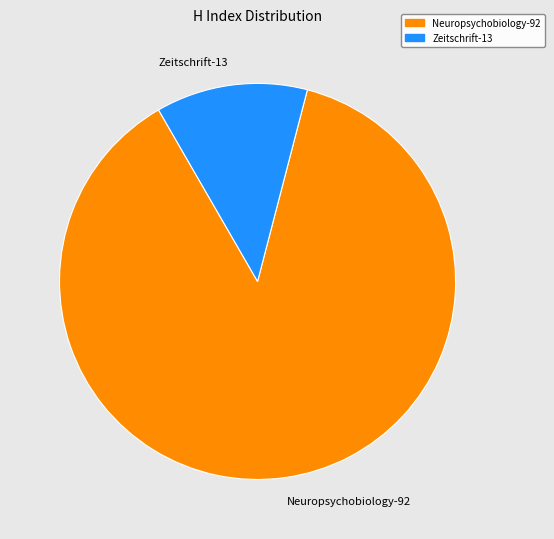

What is the majority slice?

Neuropsychobiology-92